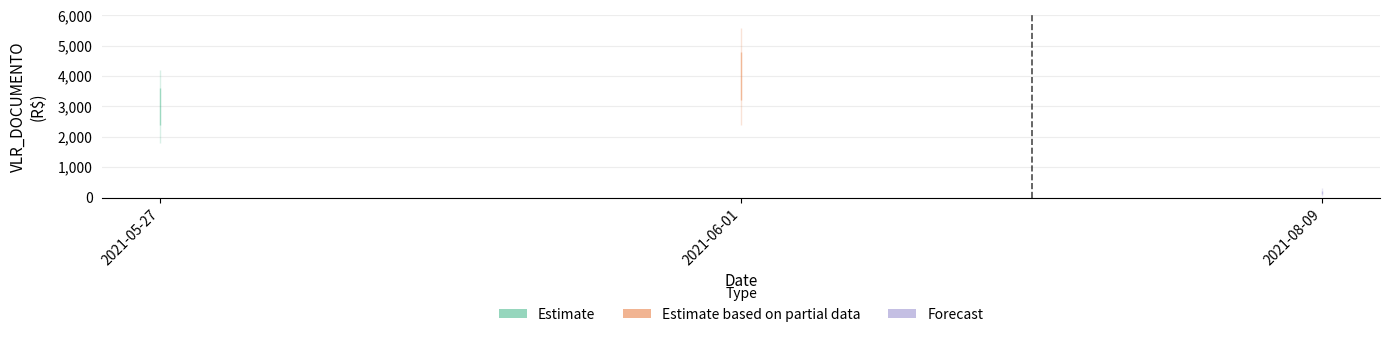

List the labels in order of value, largest first.

2021-06-01, 2021-05-27, 2021-08-09